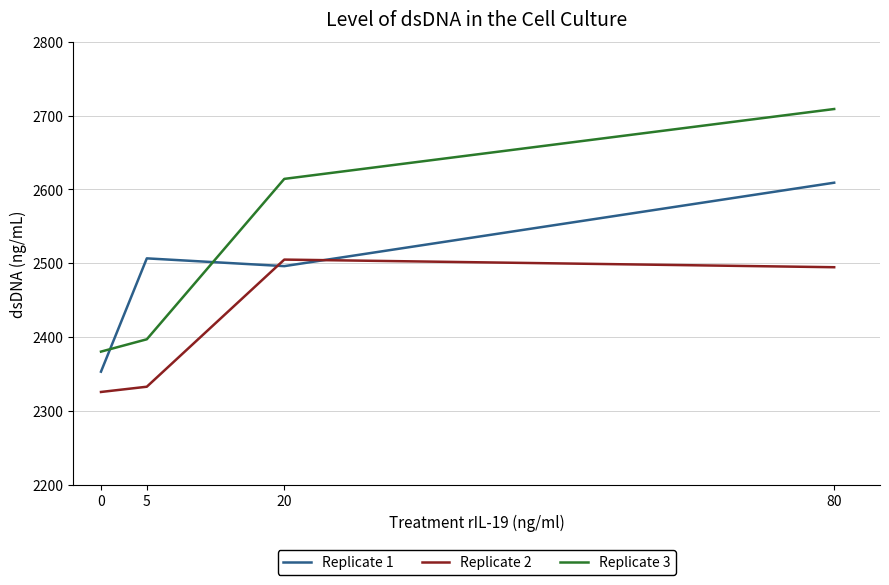

Which series has the widest spread of values?

Replicate 3